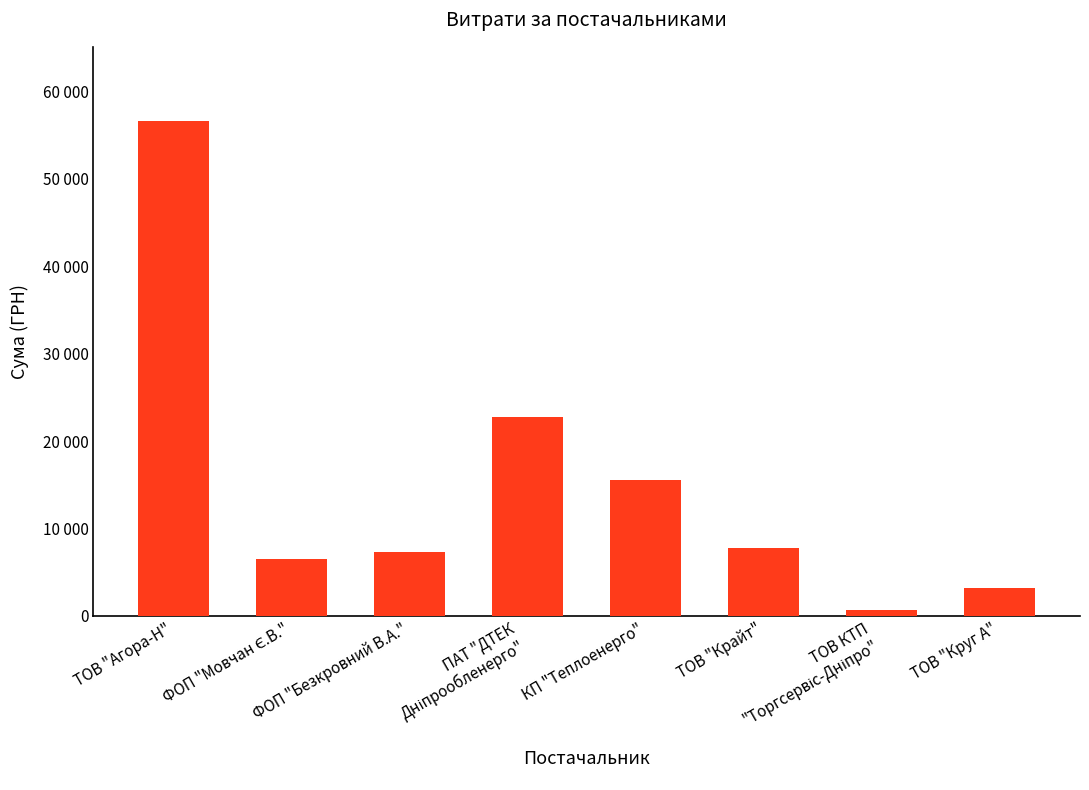

What is the average value?

15043.2